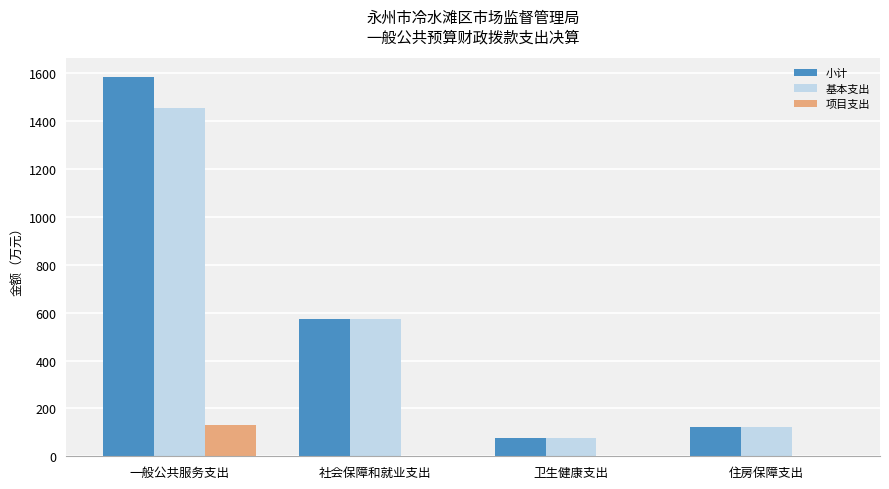

Is it true that 基本支出 equals 76.0 at 卫生健康支出?

True